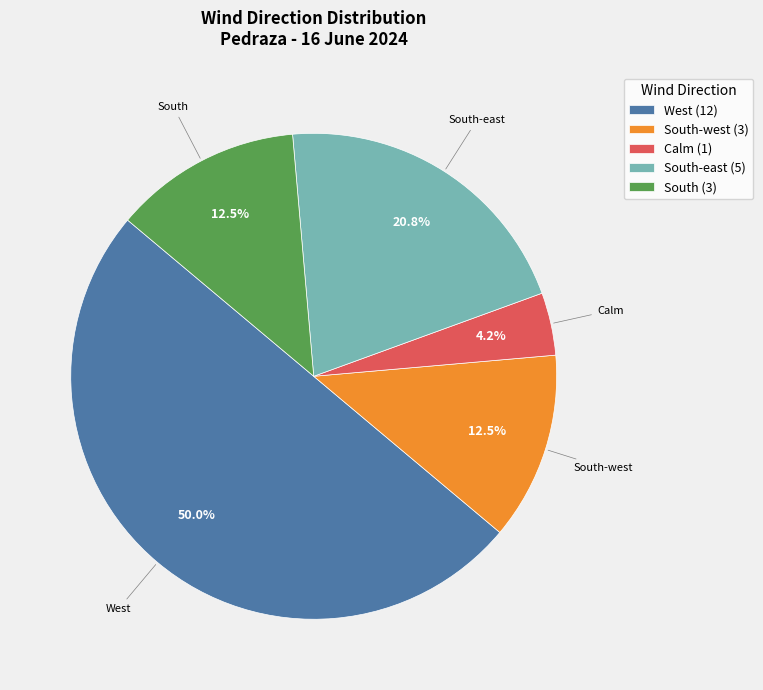

What is the majority slice?

West (12)